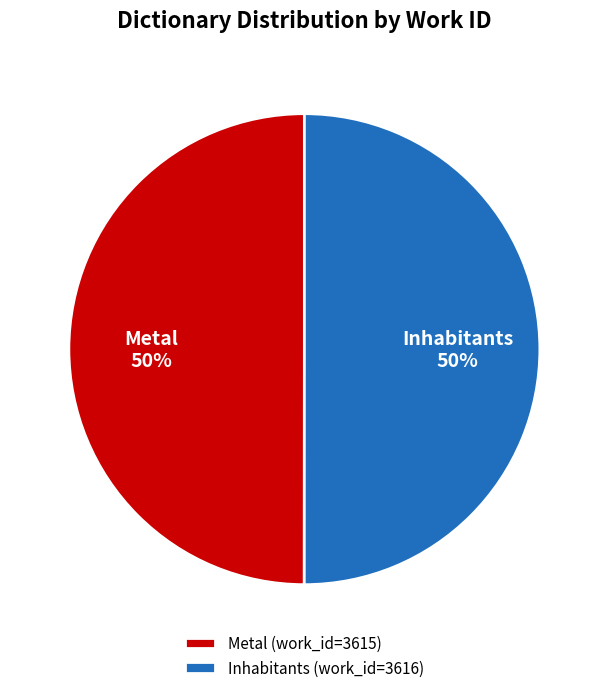

Count the number of slices in the pie.

2